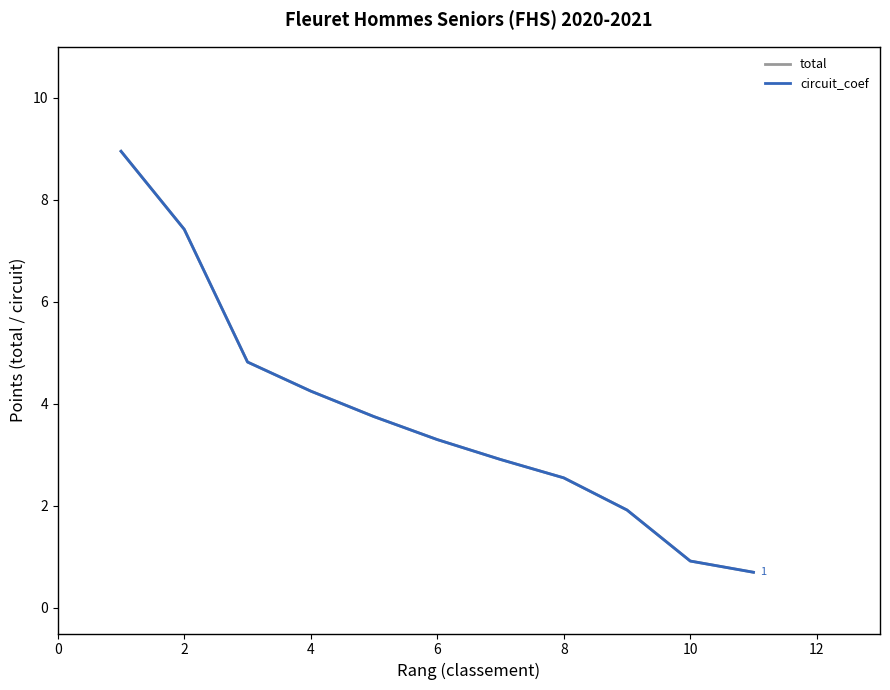

Does the chart have visible grid lines?

No